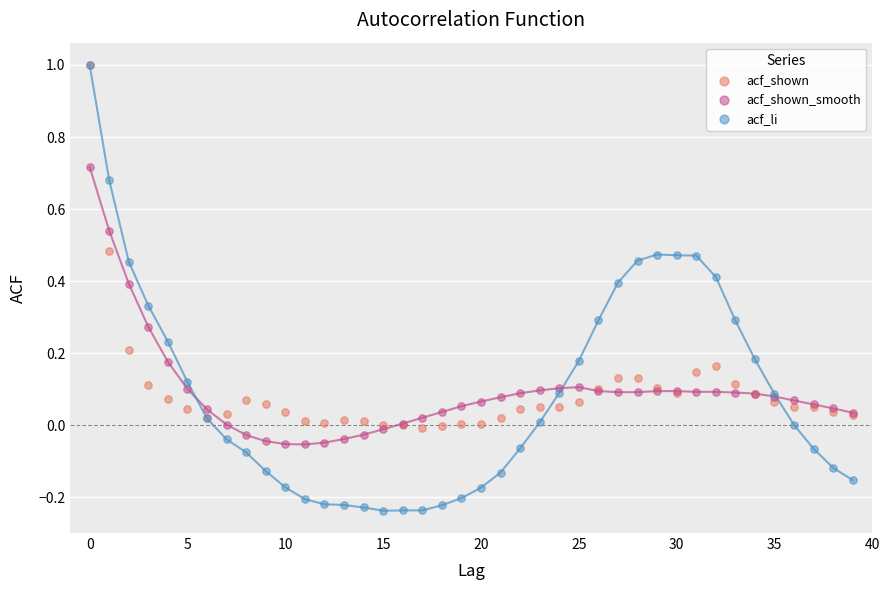

Which series has the widest spread of Y values?

acf_li